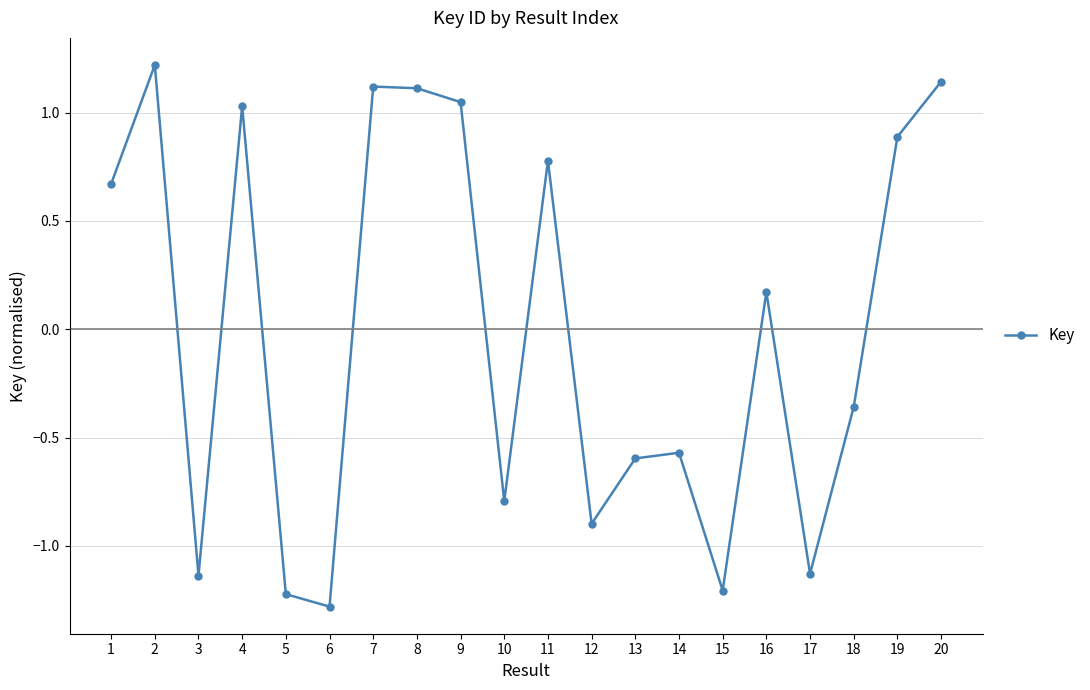

The chart shows a value of 0.7 at 9. True or false?

False